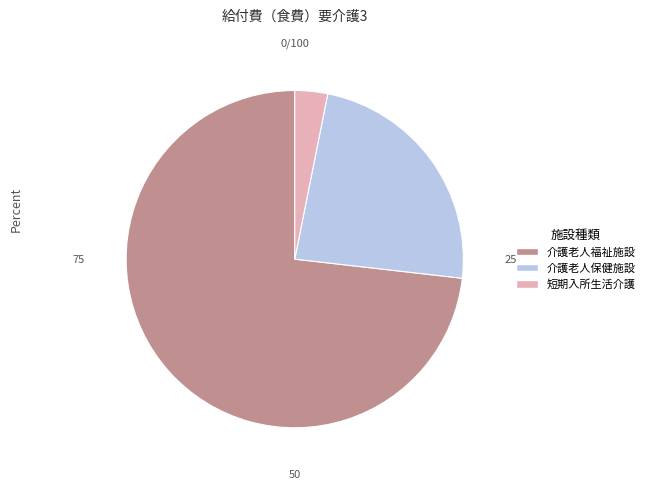

Which slice is the smallest?

短期入所生活介護